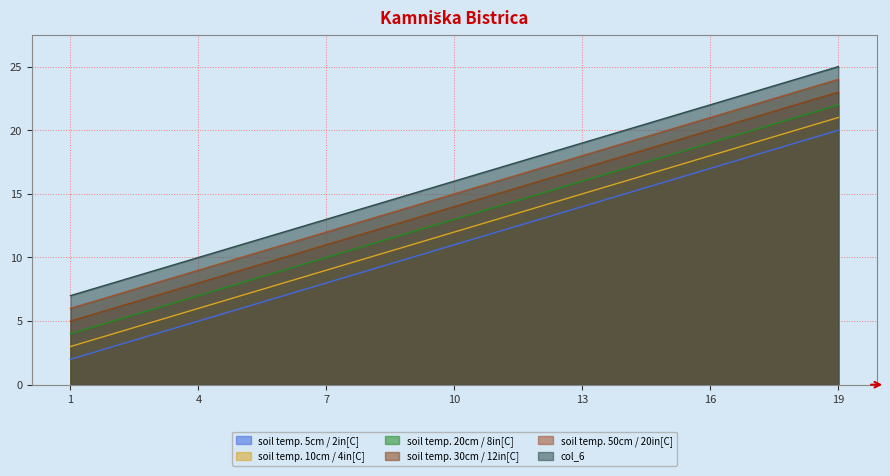

What is the average value of the col_3 series?

13